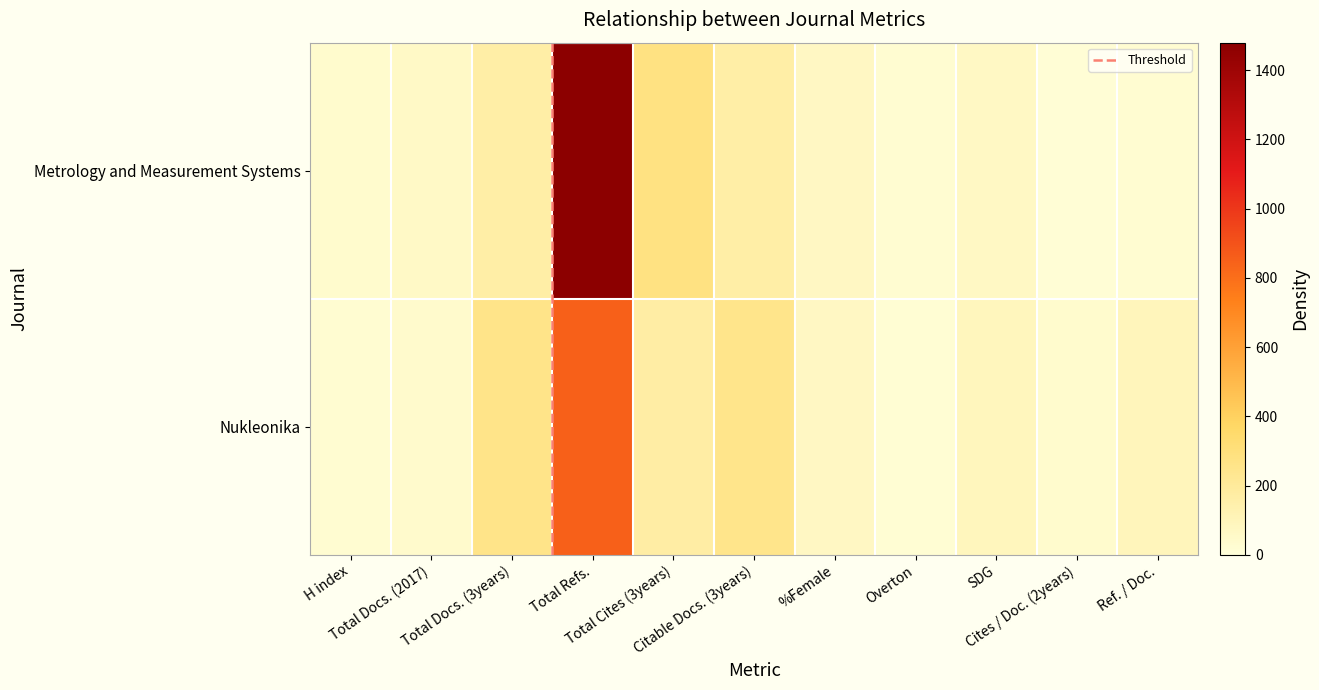

What is the average value of the Nukleonika series?

174